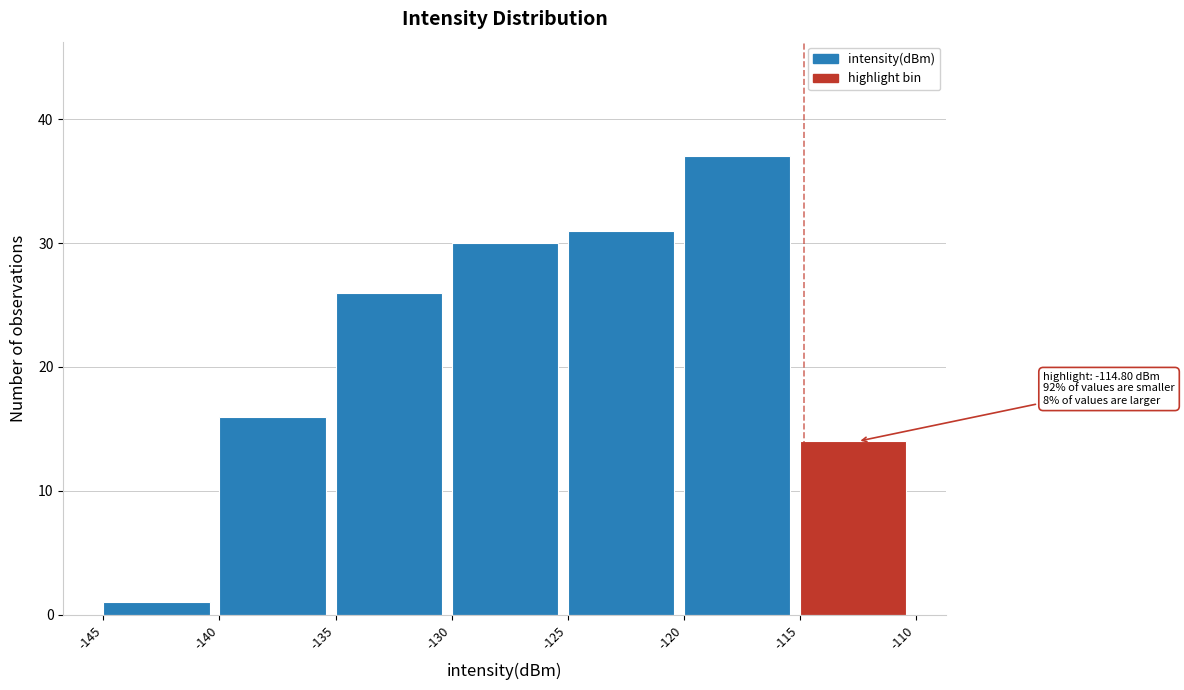

Which range on the x-axis has the tallest bar?

-120 to -115